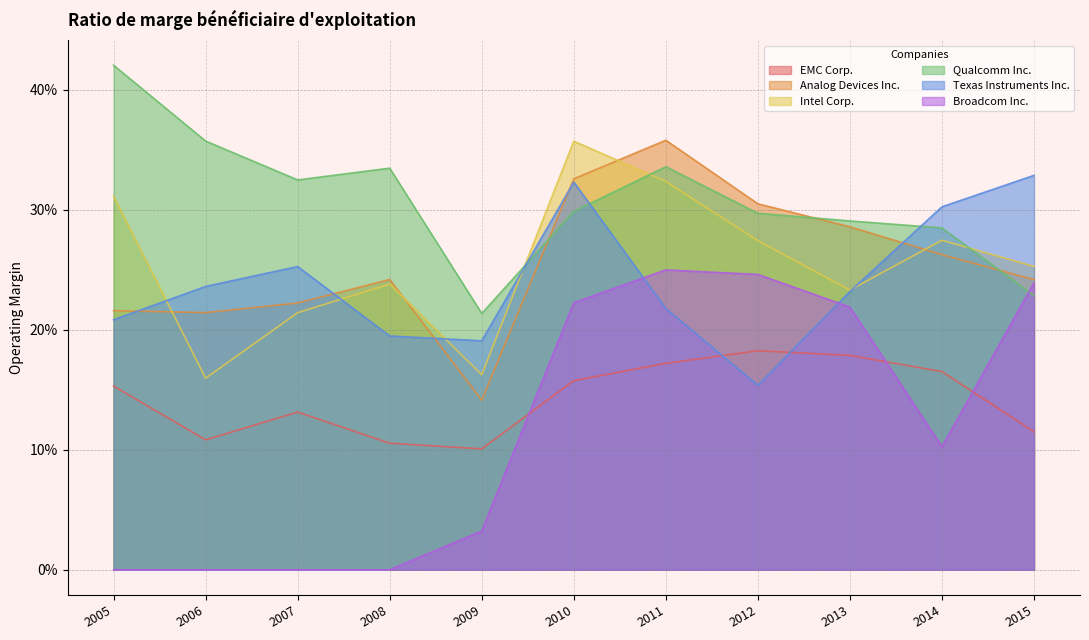

True or false: Intel Corp. and Broadcom Inc. cross at least once.

False